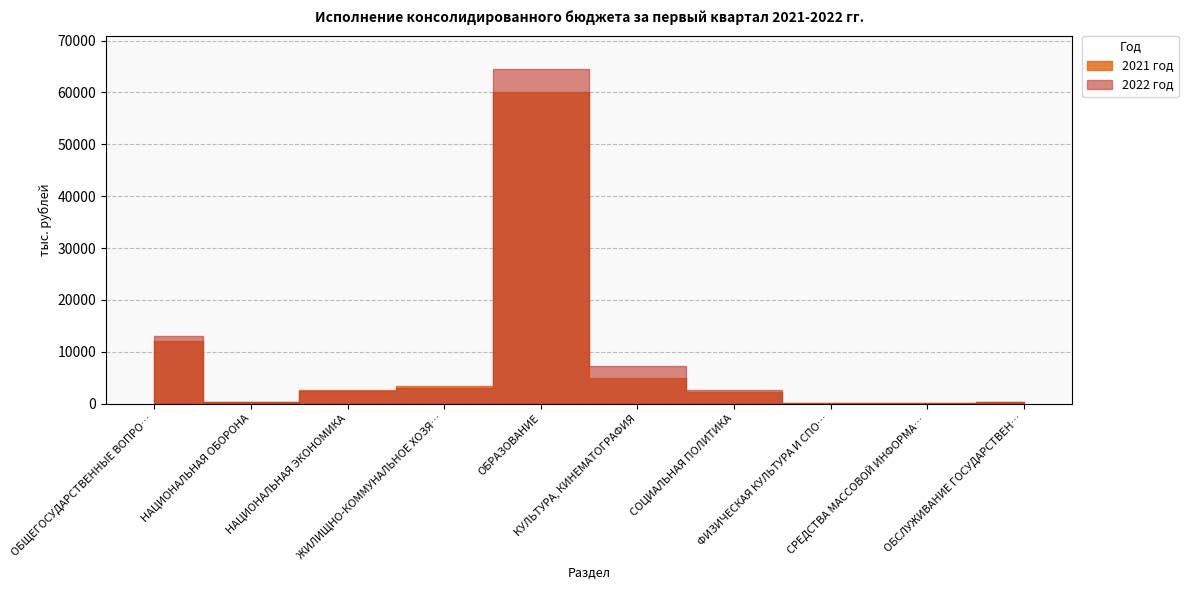

List the series in order of their overall mean, lowest first.

2021 год, 2022 год